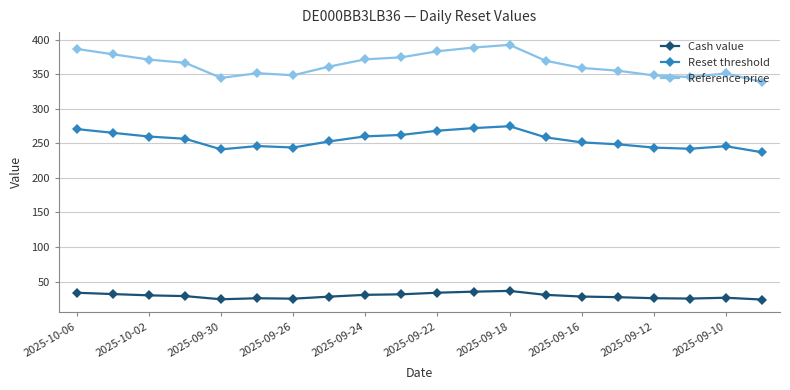

Which series has the largest total across all categories?

Reference price